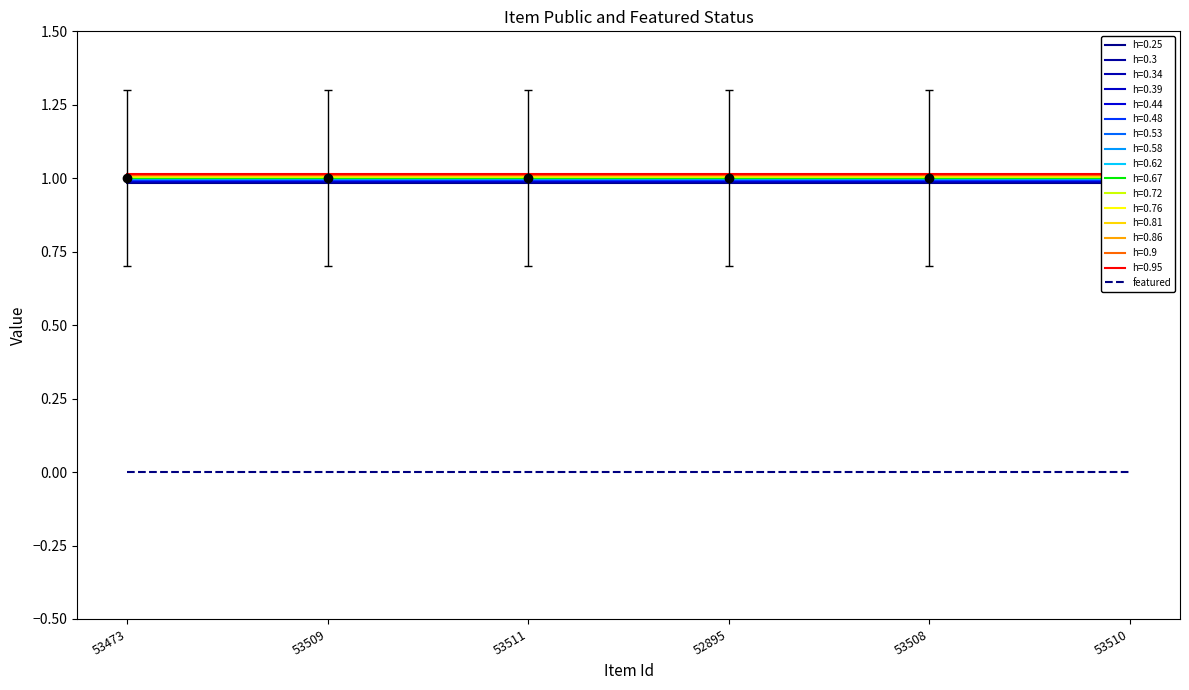

List the labels in order of featured value, largest first.

53473, 53509, 53511, 52895, 53508, 53510